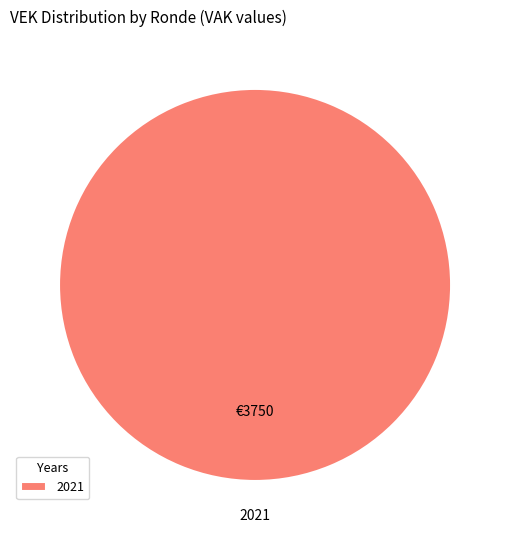

Is it true that 2021 is 100% of the pie?

True